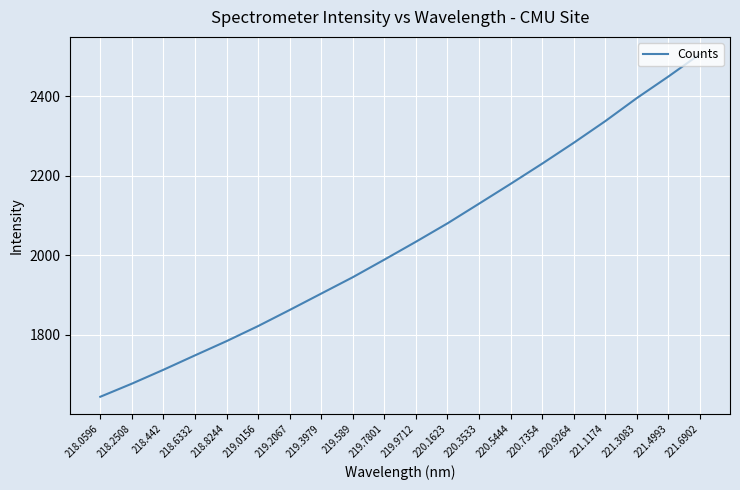

What position from the left is 219.0156?

6